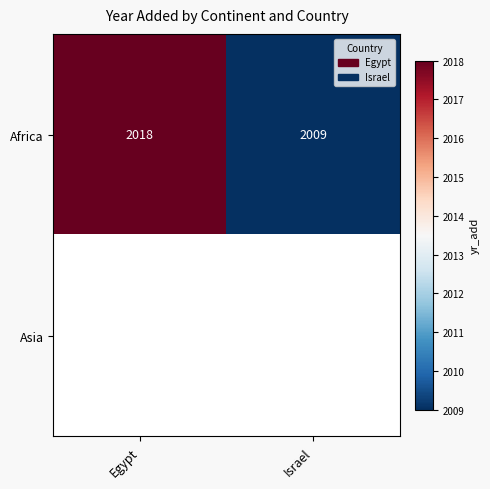

What is the sum of all Africa values?

4027